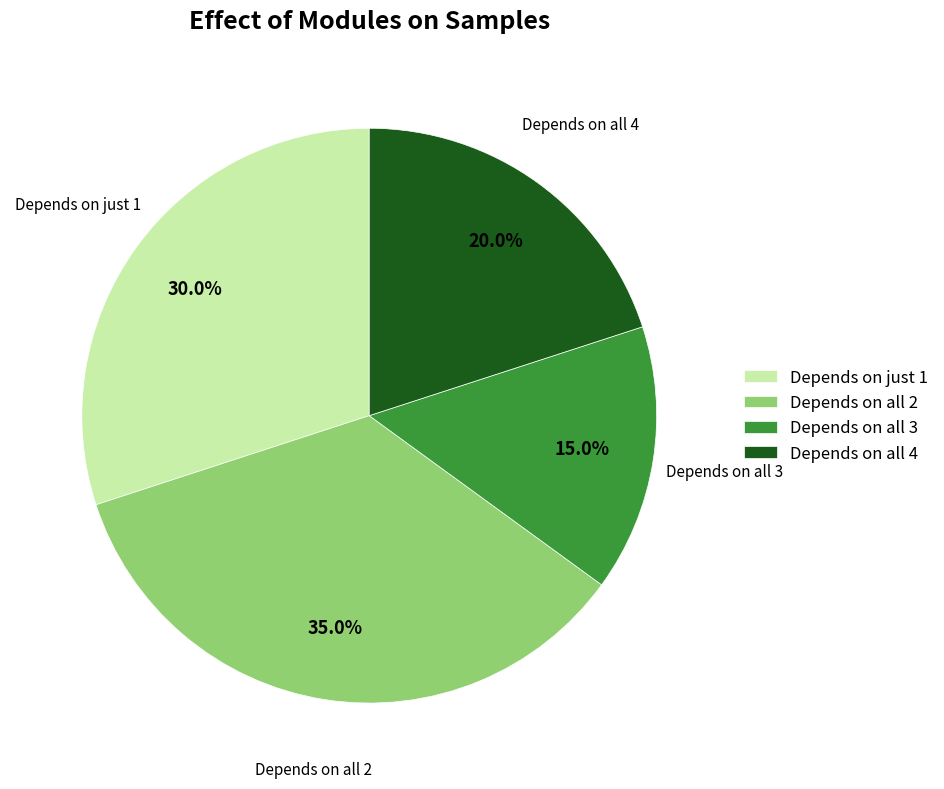

Approximately how many times larger is the value at Depends on all 4 compared to Depends on just 1?

0.7